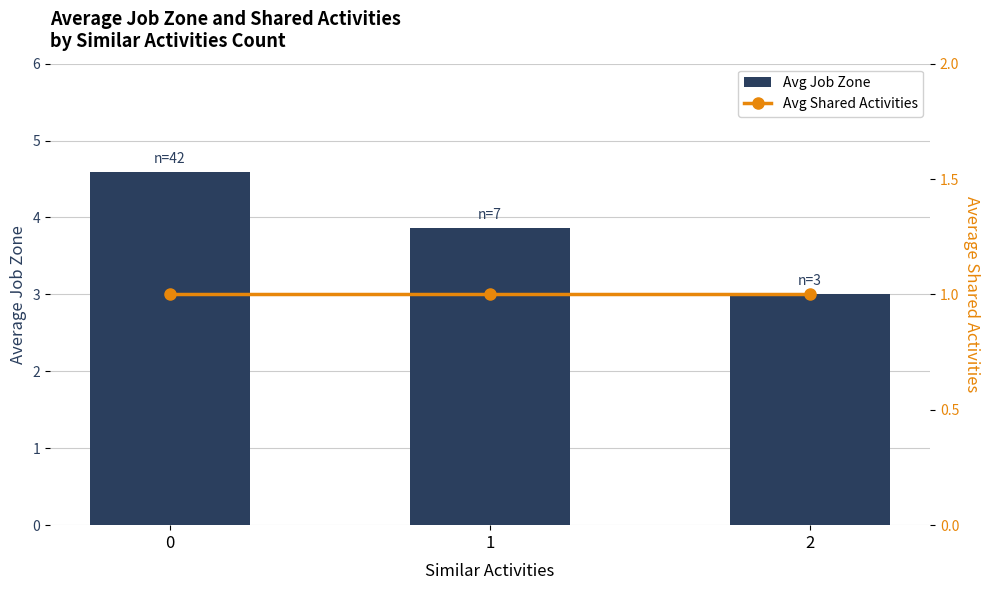

Reading left to right, transcribe all the data shown in this chart.

Avg Job Zone: 4.6	3.9	3.0
Avg Shared Activities: 1.0	1.0	1.0